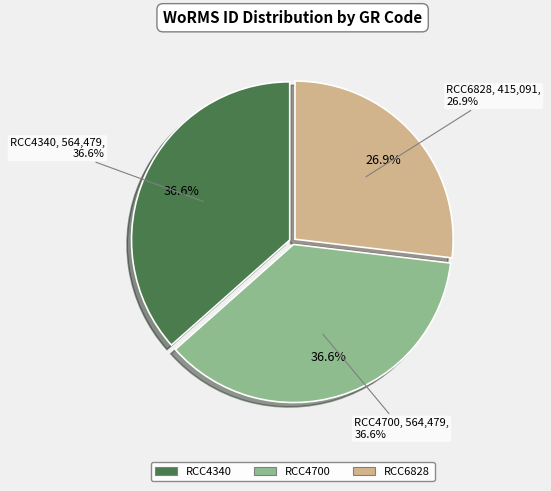

Which has a higher value, RCC4700 or RCC4340?

RCC4700